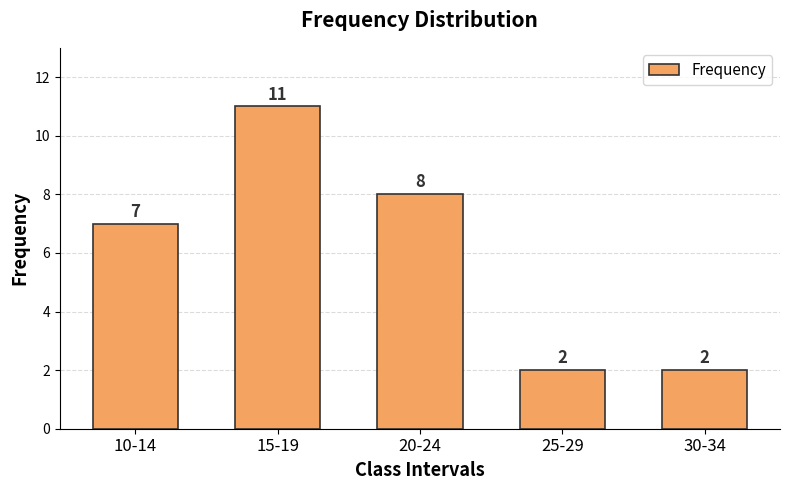

What is the difference between the maximum and second lowest values?

9